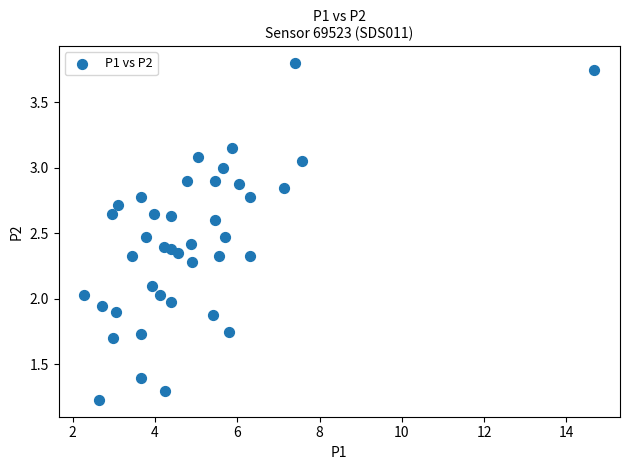

What is the range of X values (max minus min)?

12.4